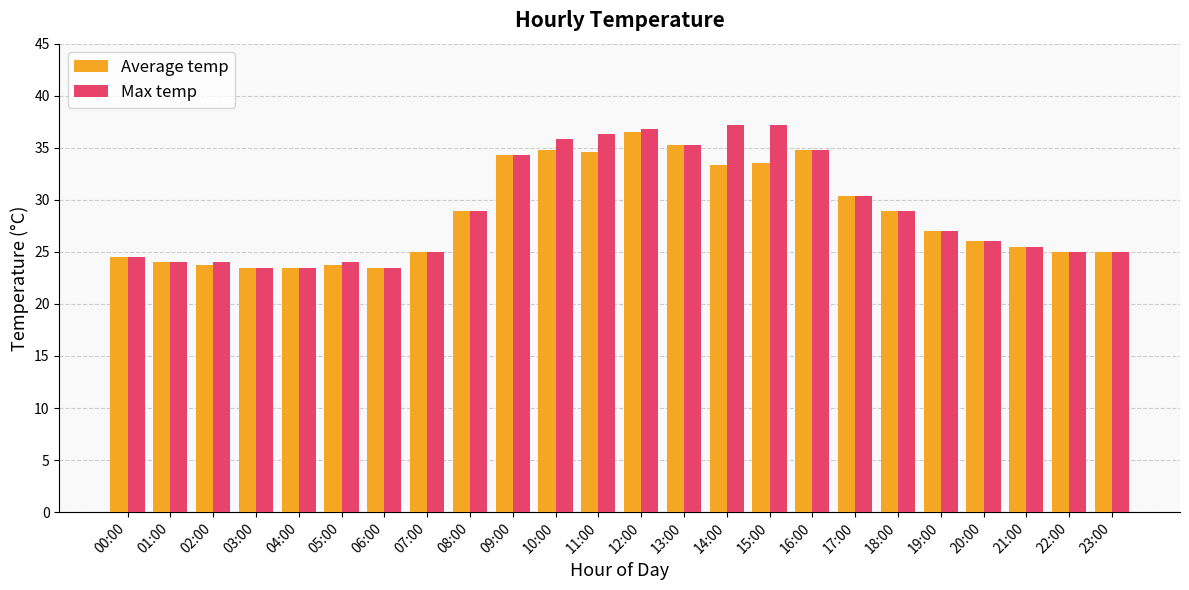

What is the difference between the Average temp values at 17:00 and 20:00?

4.4